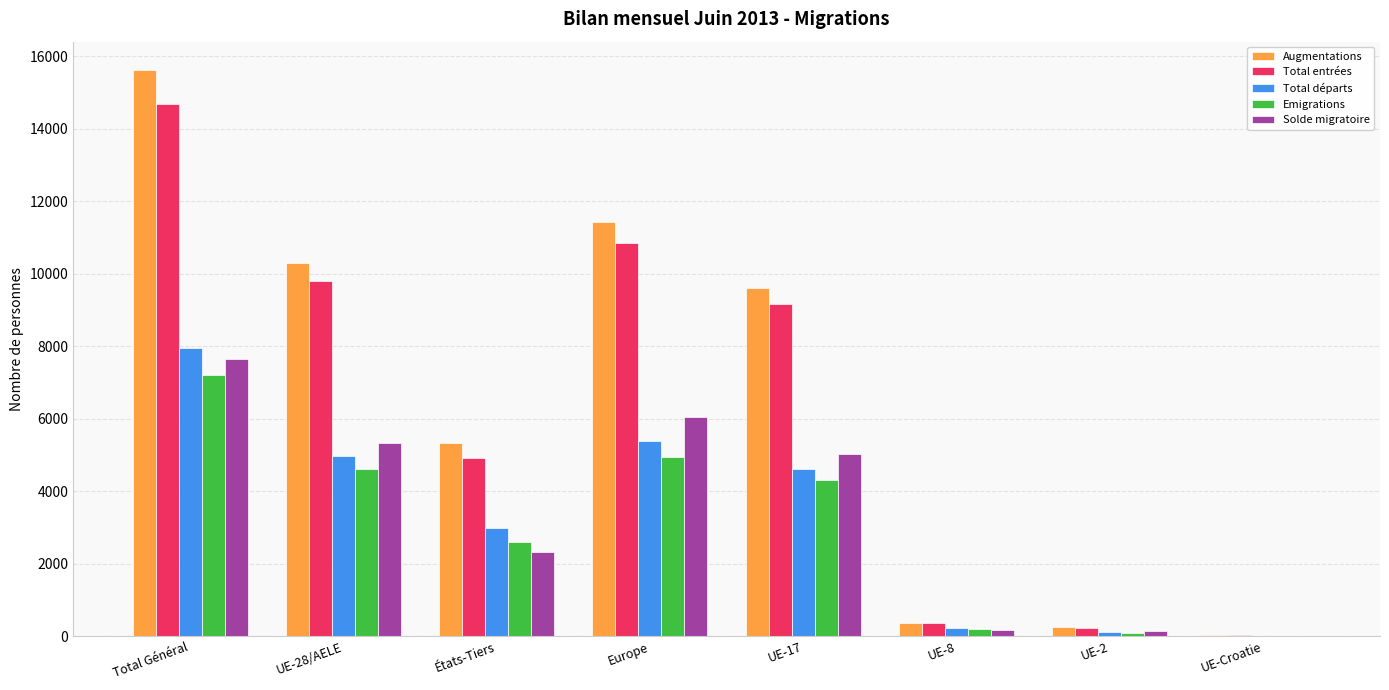

Does the chart contain stacked bars?

No